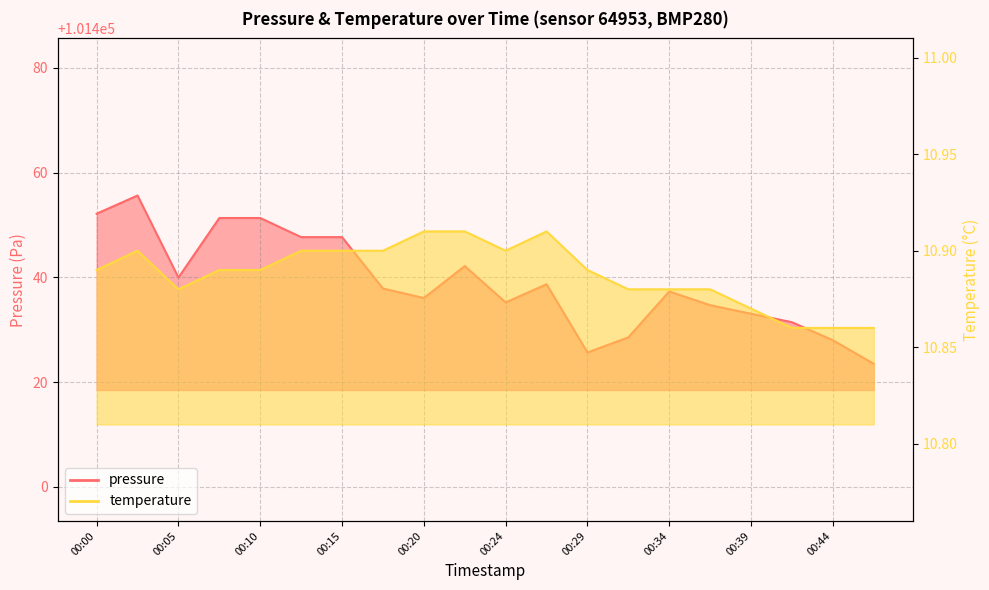

What is the sum of all pressure values?

2028778.1